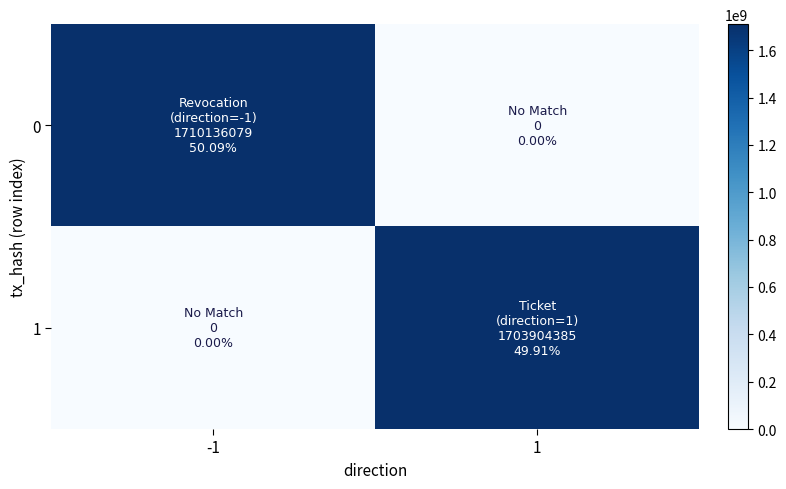

List the series in order of their overall mean, highest first.

0, 1